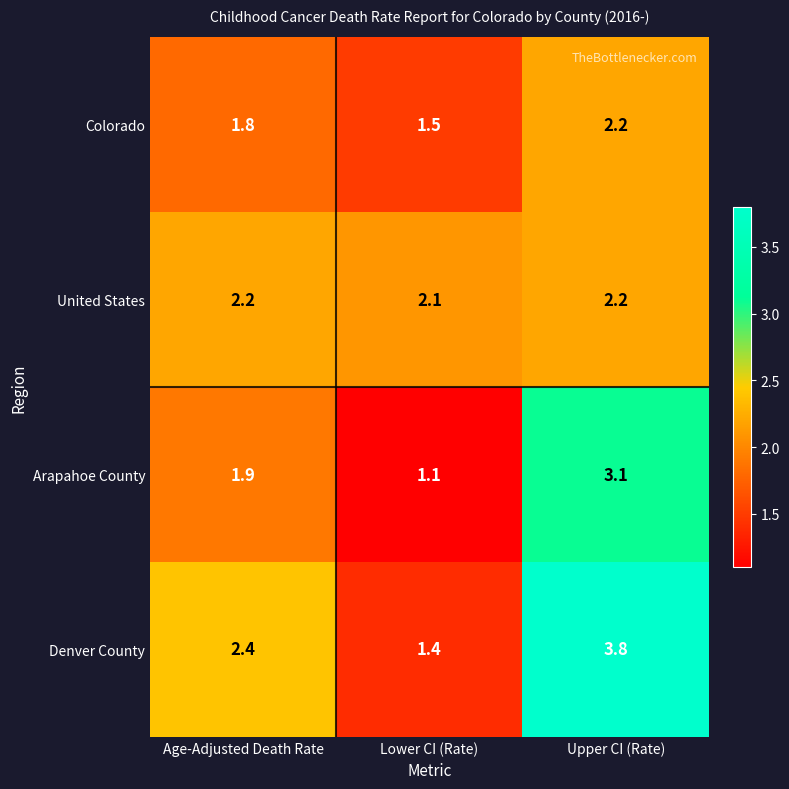

Reading left to right, extract all data points from this chart.

Colorado: 1.8	1.5	2.2
United States: 2.2	2.1	2.2
Arapahoe County: 1.9	1.1	3.1
Denver County: 2.4	1.4	3.8